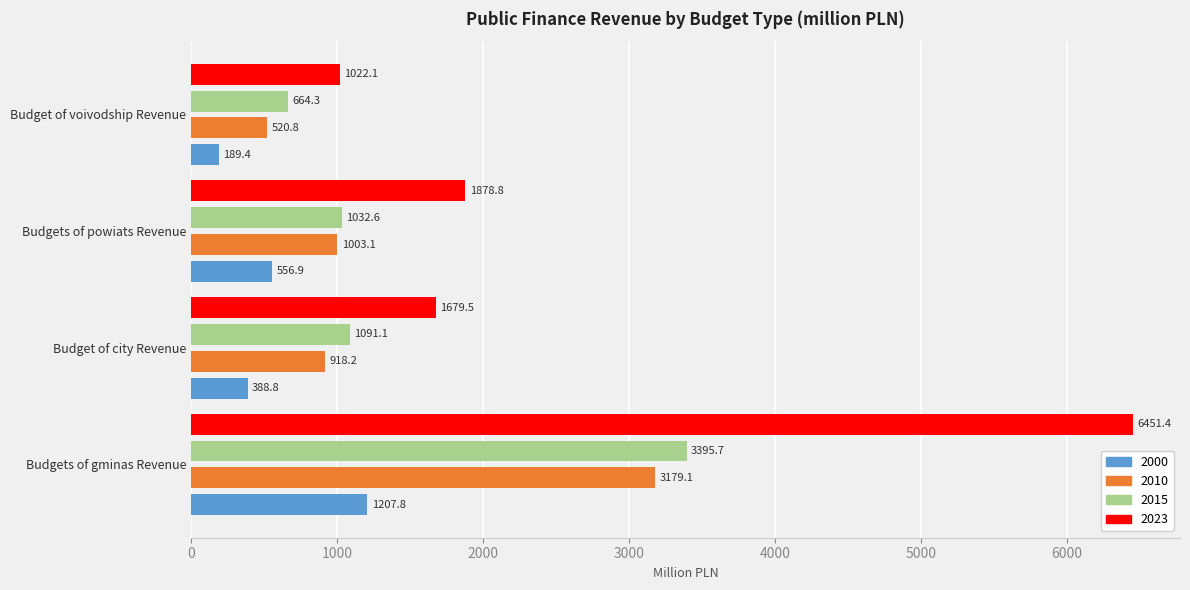

What is the sum of the 2010 values at Budgets of gminas Revenue and Budget of city Revenue?

4097.3